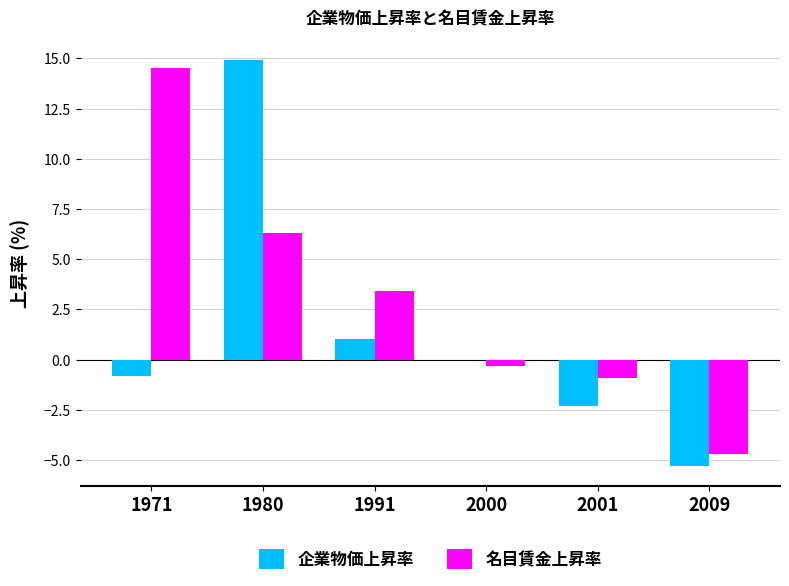

Which series changed the most between 1980 and 1991?

企業物価上昇率